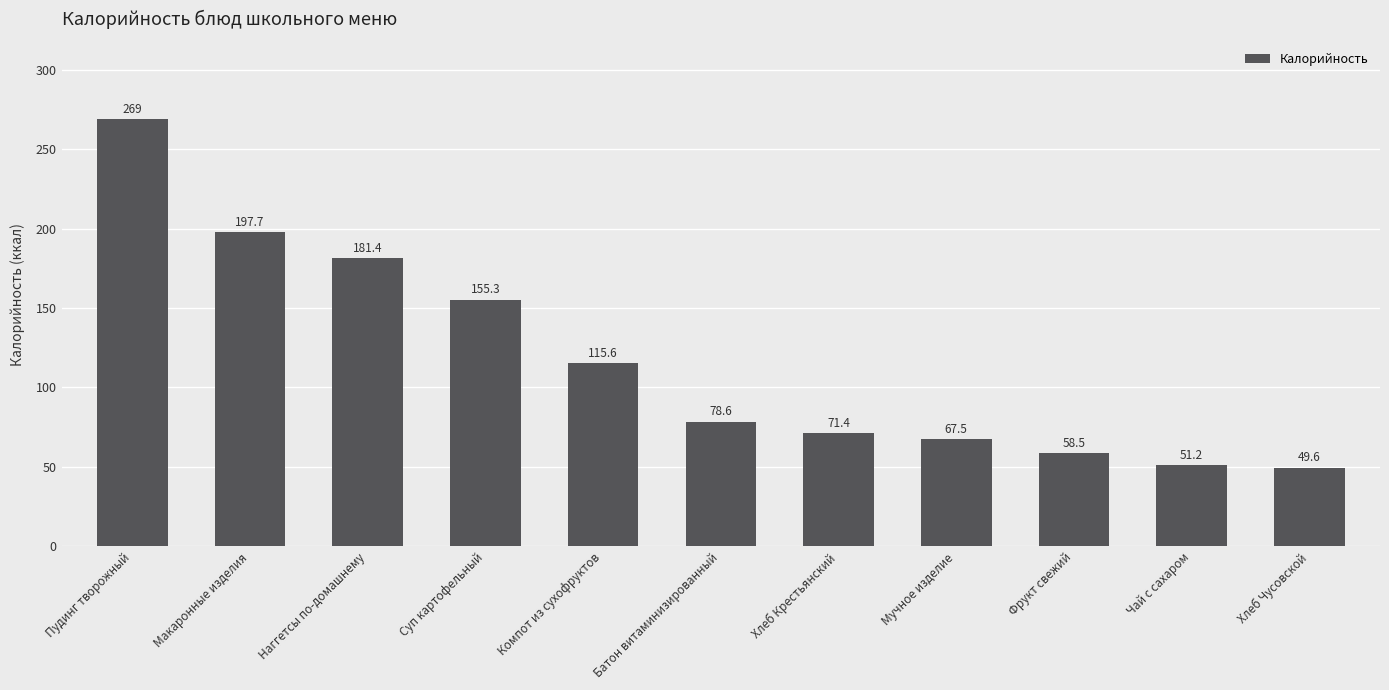

Are the bars horizontal?

No